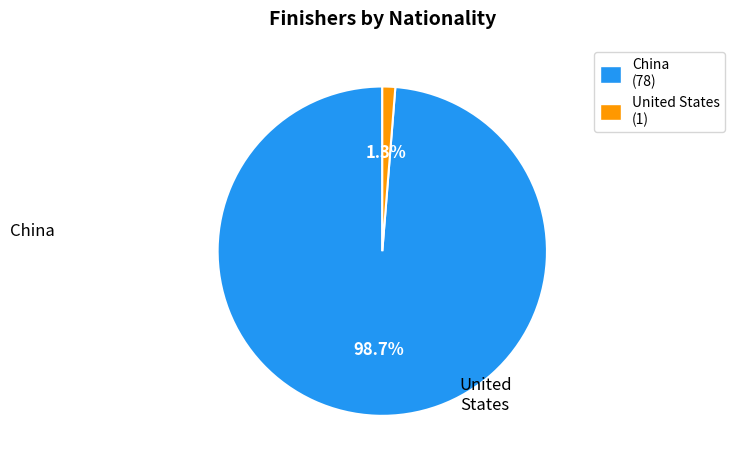

Does any single category account for the majority?

Yes